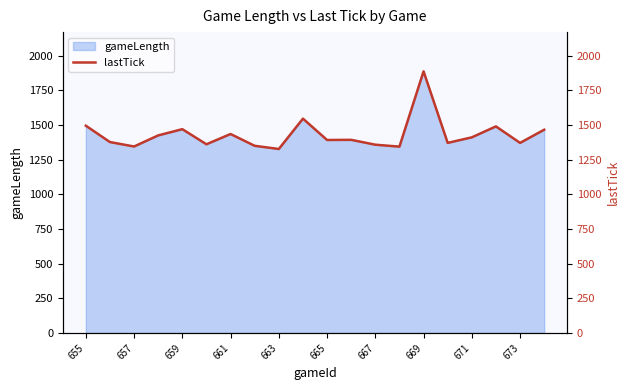

True or false: gameLength has a value of 853 at 667.

False